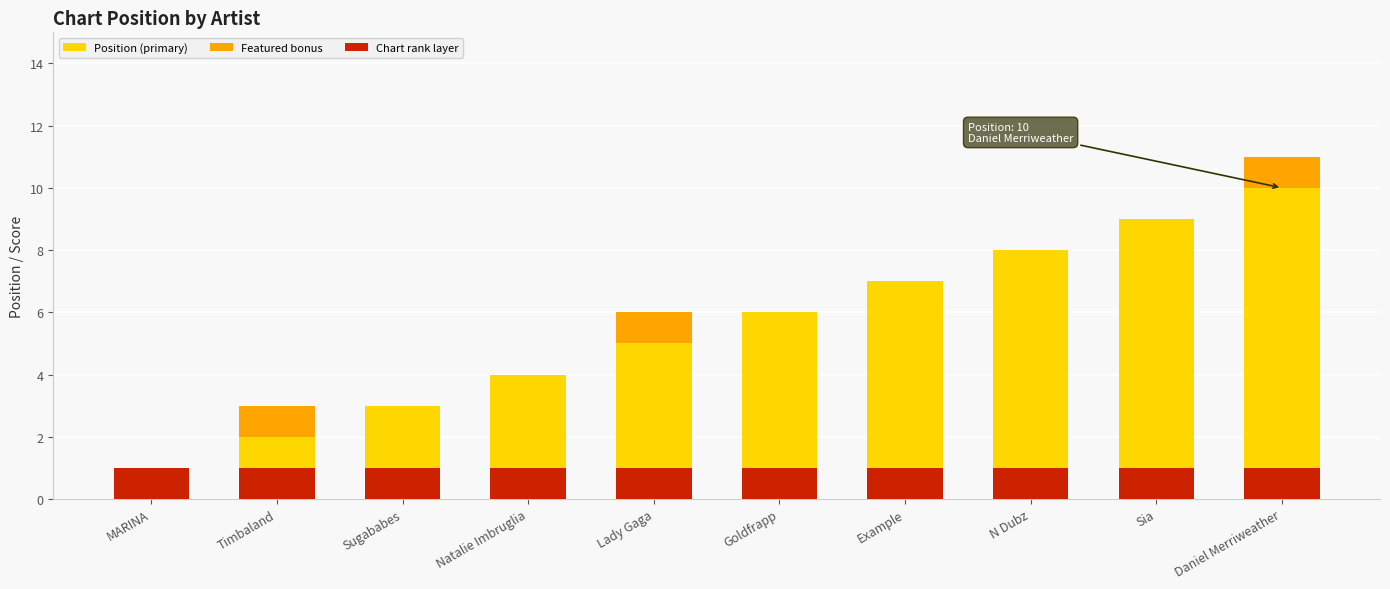

Rank the series by their maximum value, from lowest to highest.

Featured bonus, Chart rank layer, Position (primary)